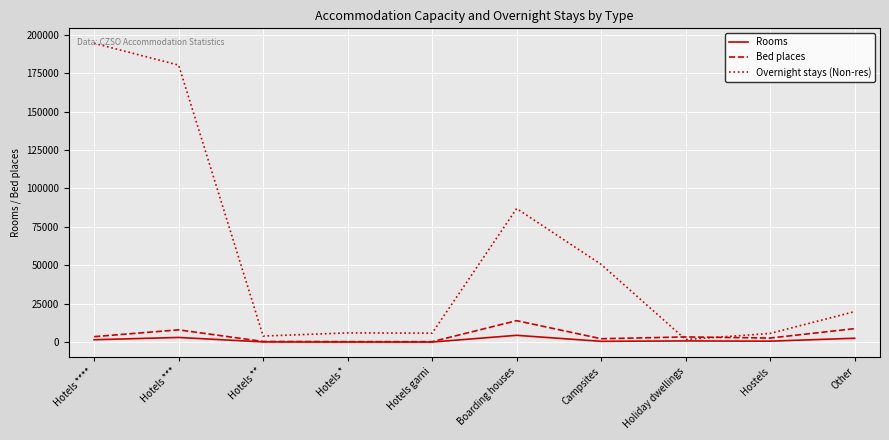

At which category does the chart reach its peak across all series?

Hotels ****